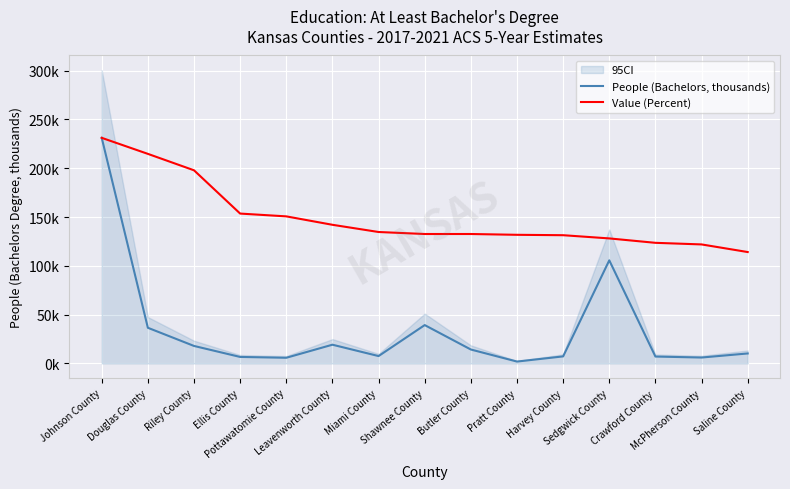

True or false: Value (Percent) and People (Bachelors, thousands) cross at least once.

False